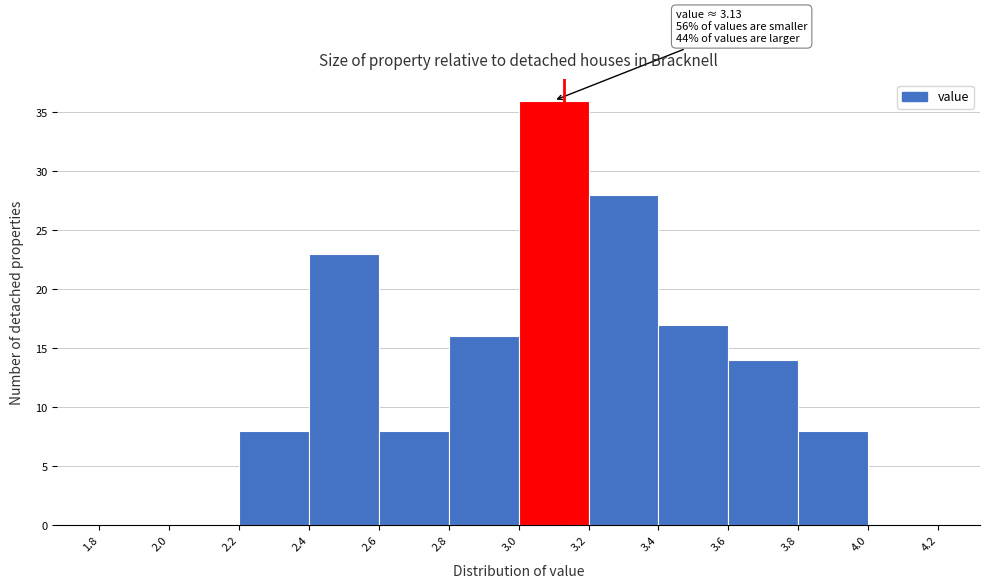

Which range on the x-axis has the tallest bar?

3.0 to 3.2